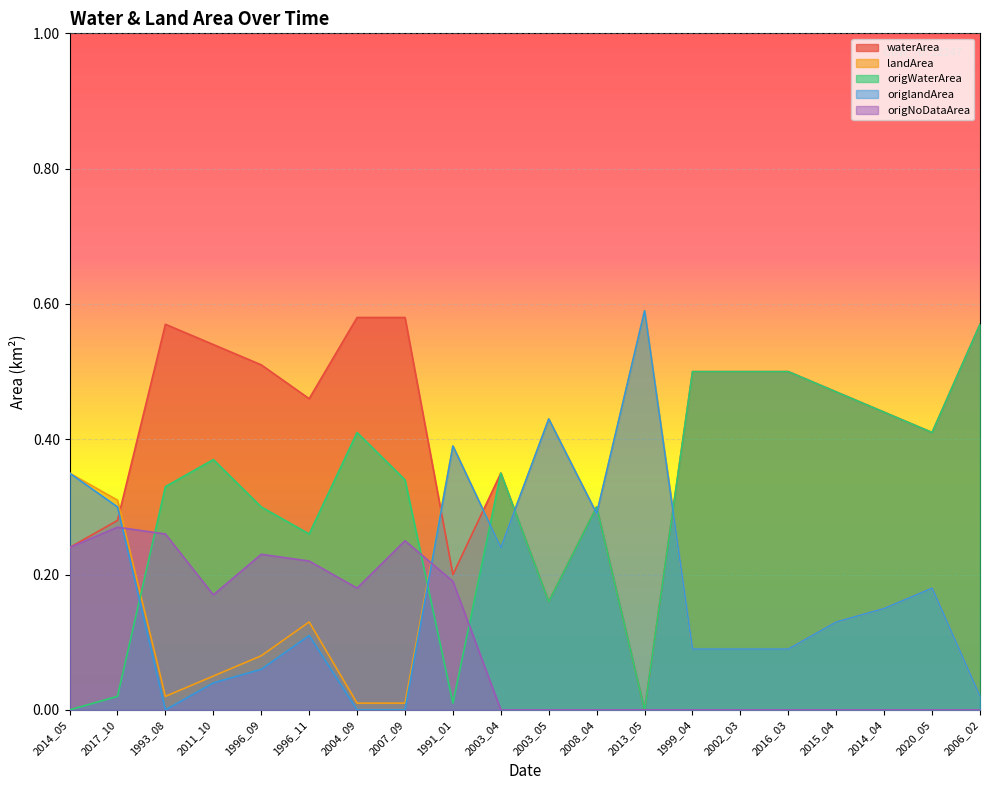

True or false: origNoDataArea and origlandArea intersect in this chart.

True